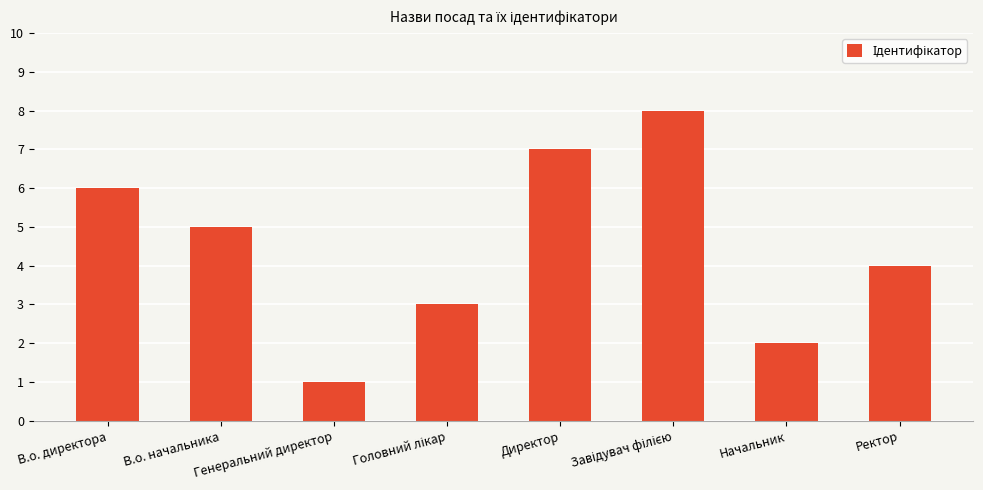

What is the approximate value at Ректор?

4